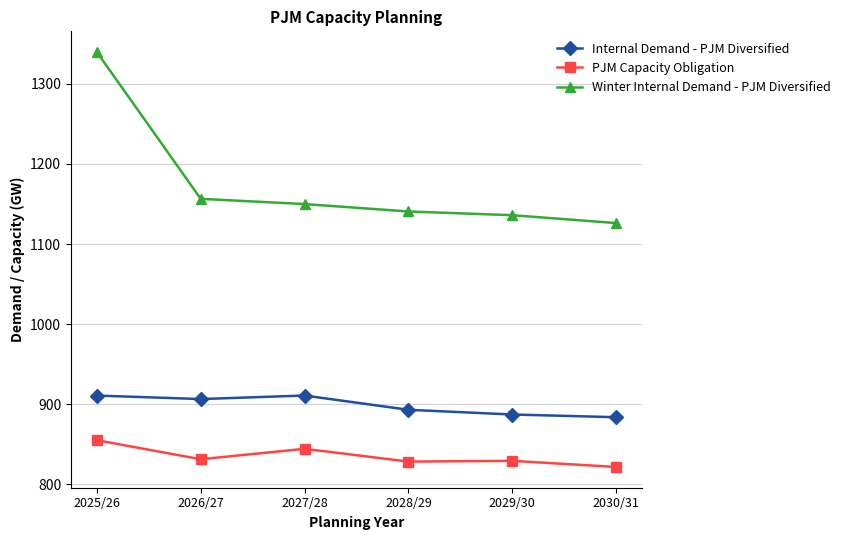

True or false: PJM Capacity Obligation and Winter Internal Demand - PJM Diversified intersect in this chart.

False